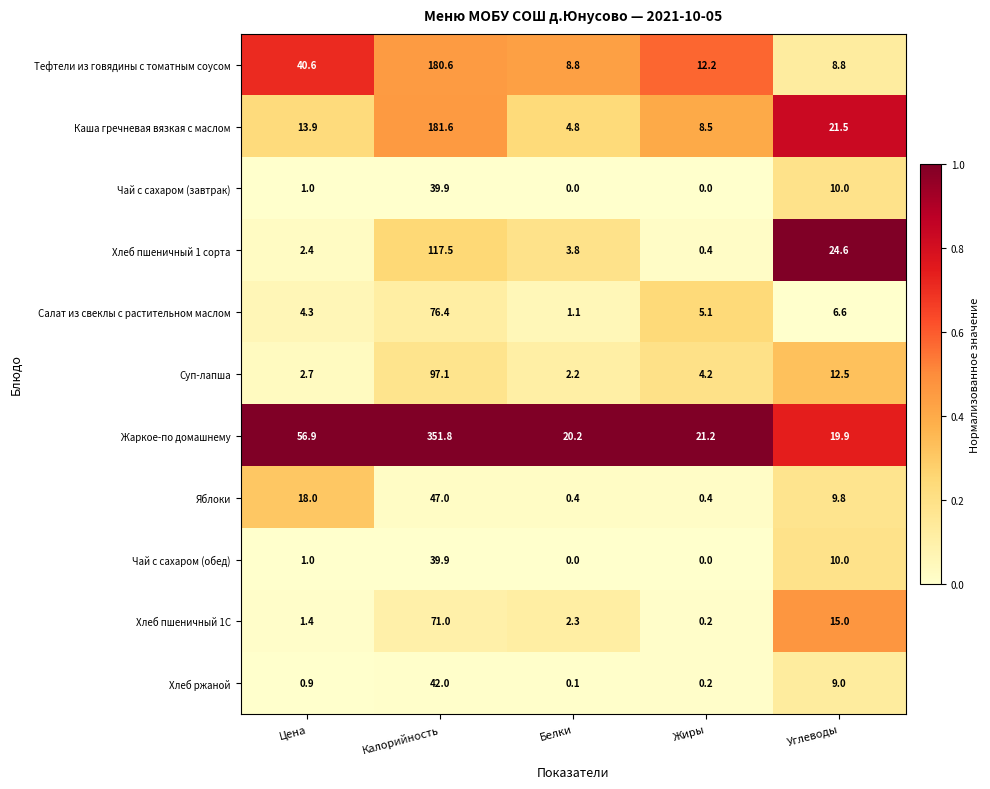

Which series changed the most between Цена and Углеводы?

Жаркое-по домашнему